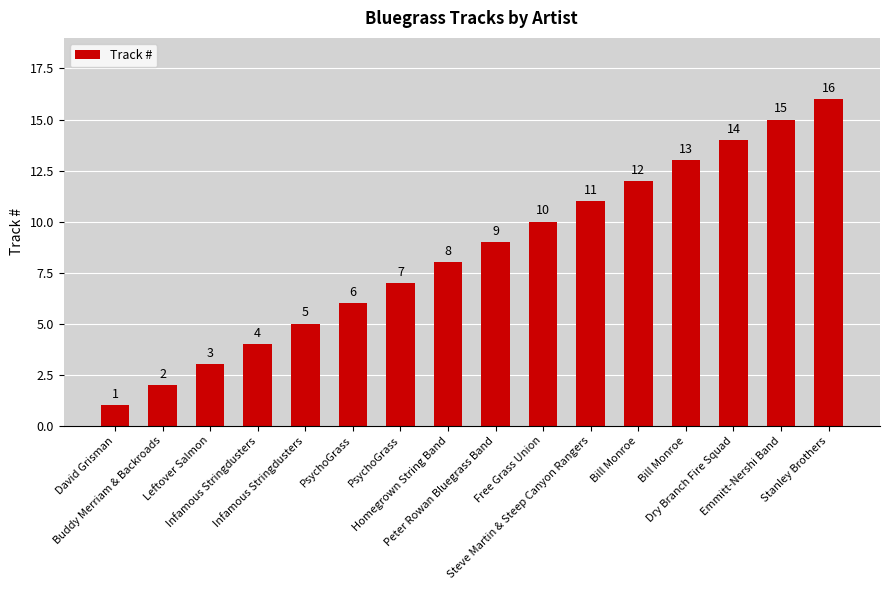

The value at Infamous Stringdusters is 4. True or false?

True